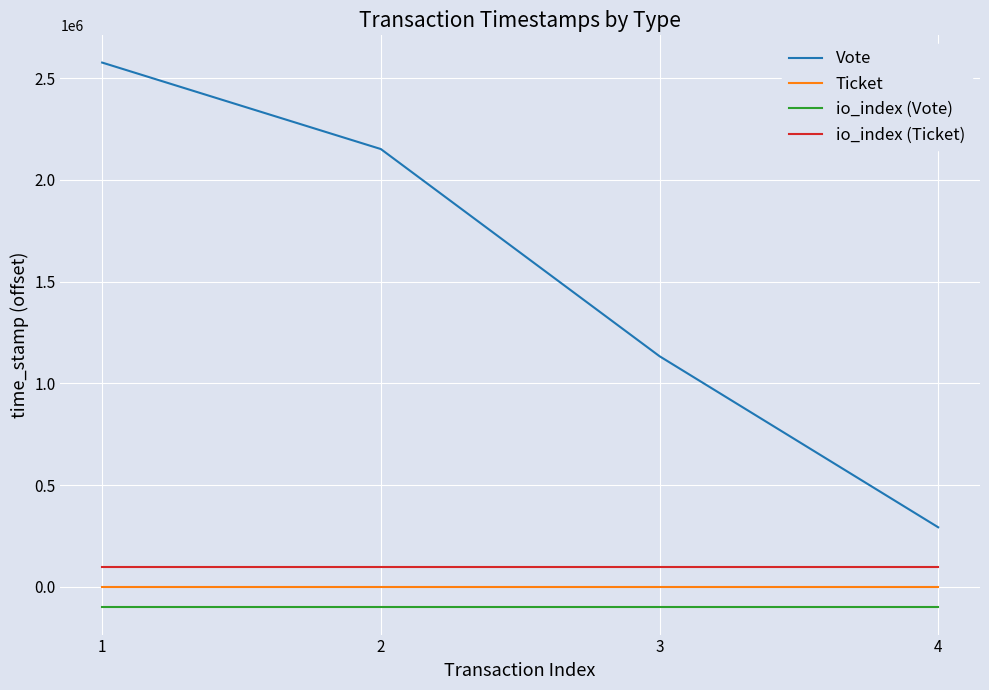

How many Vote values are between 1133896 and 2576646?

3